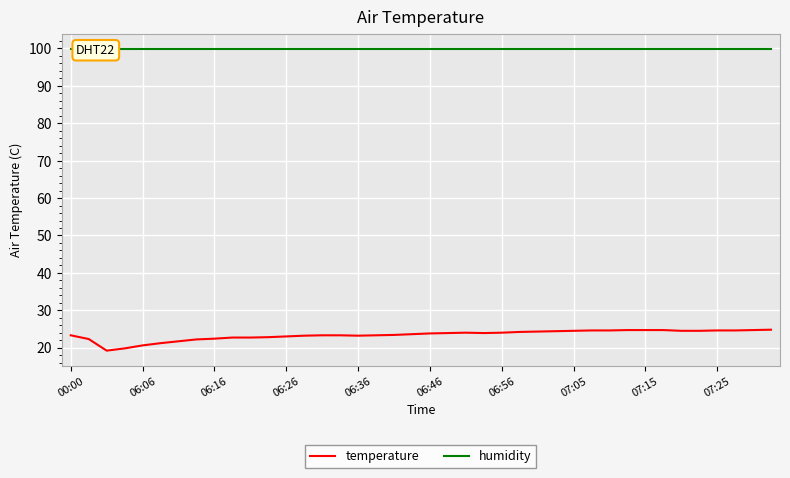

Rank the series by their maximum value, from lowest to highest.

temperature, humidity